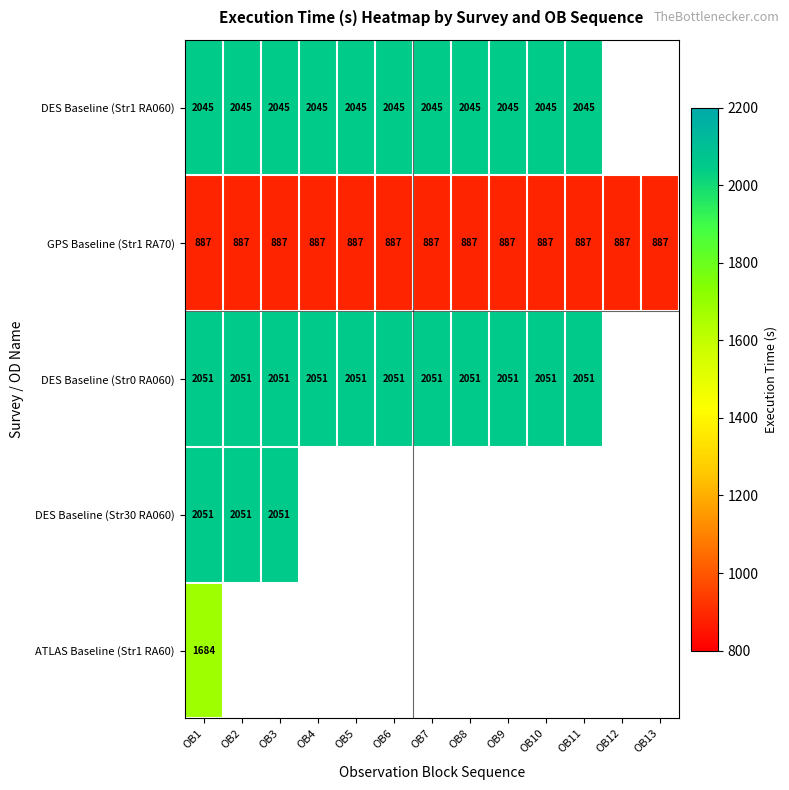

Is it true that DES Baseline (Str30 RA060) equals 2051 at OB3?

True